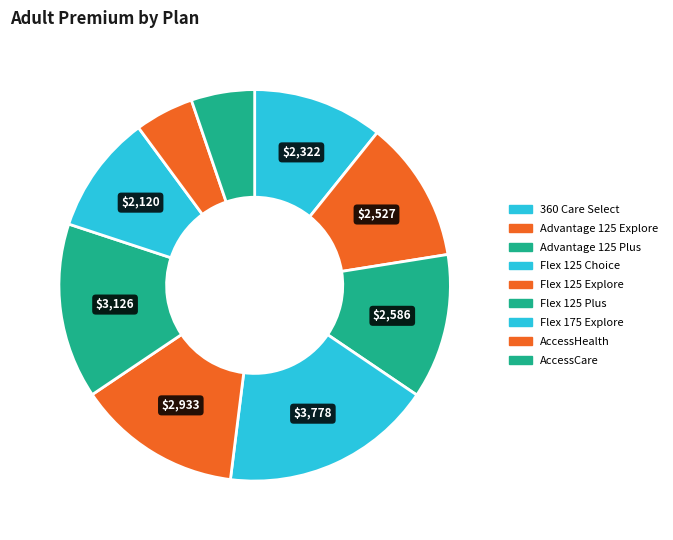

How many segments does this pie chart have?

9